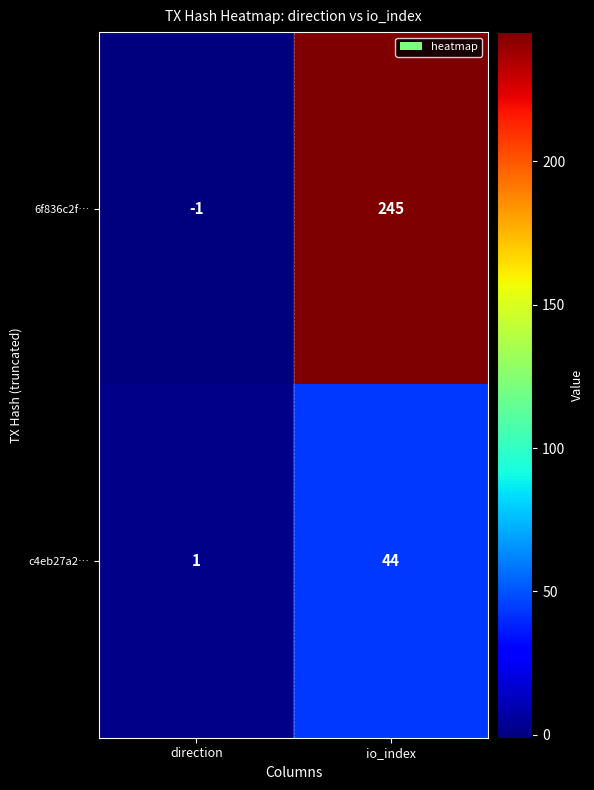

Between direction and io_index, which series saw the biggest shift?

6f836c2f…